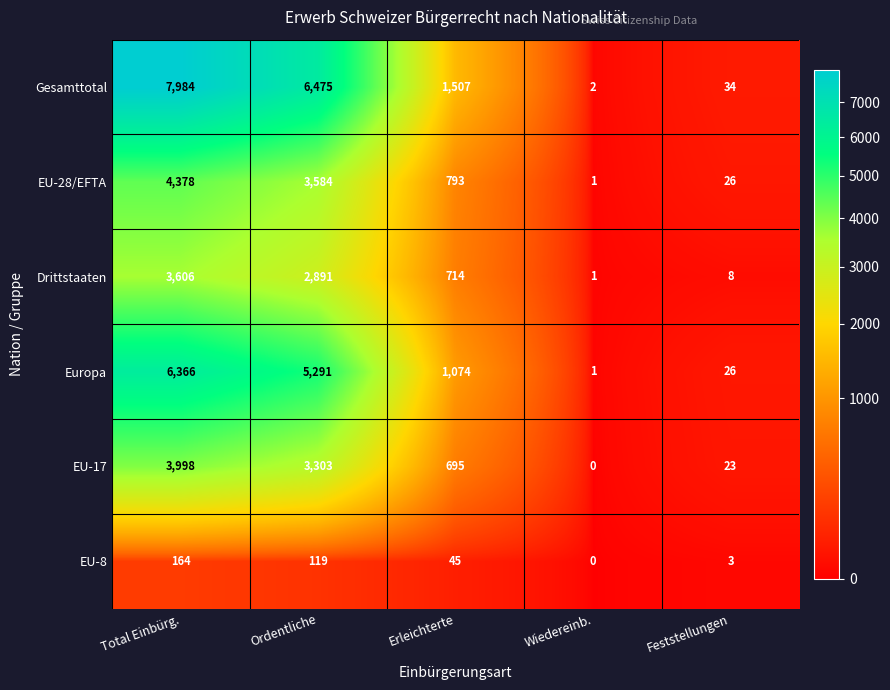

Reading right to left, transcribe all the data shown in this chart.

Gesamttotal: Feststellungen=34	Wiedereinb.=2	Erleichterte=1507	Ordentliche=6475	Total Einbürg.=7984
EU-28/EFTA: Feststellungen=26	Wiedereinb.=1	Erleichterte=793	Ordentliche=3584	Total Einbürg.=4378
Drittstaaten: Feststellungen=8	Wiedereinb.=1	Erleichterte=714	Ordentliche=2891	Total Einbürg.=3606
Europa: Feststellungen=26	Wiedereinb.=1	Erleichterte=1074	Ordentliche=5291	Total Einbürg.=6366
EU-17: Feststellungen=23	Wiedereinb.=0	Erleichterte=695	Ordentliche=3303	Total Einbürg.=3998
EU-8: Feststellungen=3	Wiedereinb.=0	Erleichterte=45	Ordentliche=119	Total Einbürg.=164